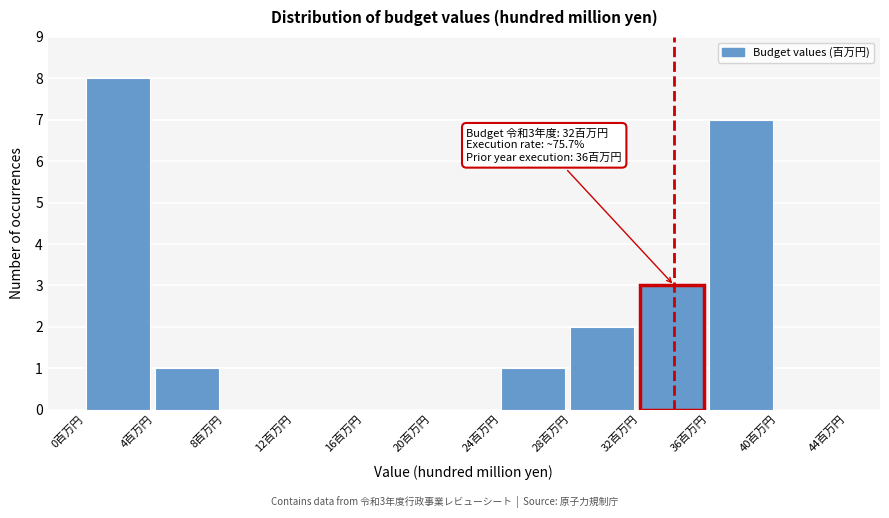

Over which range of the x-axis is the bar tallest?

0 to 4